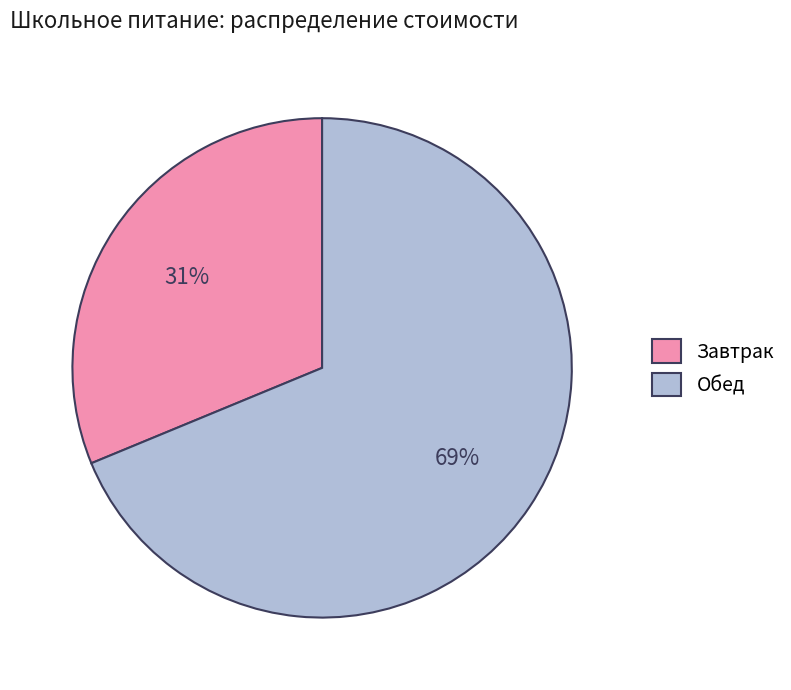

Count the number of slices in the pie.

2